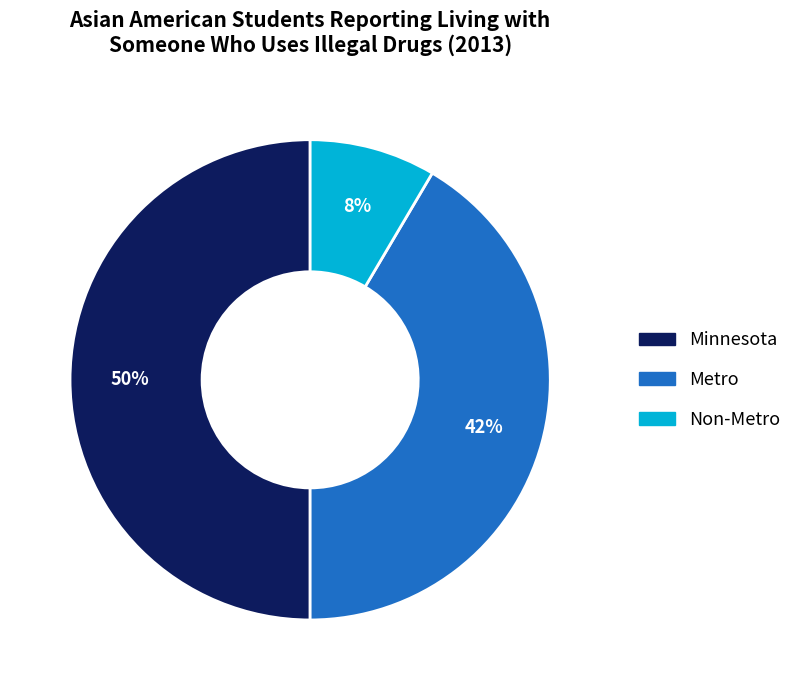

True or false: Metro accounts for 35% of the total.

False